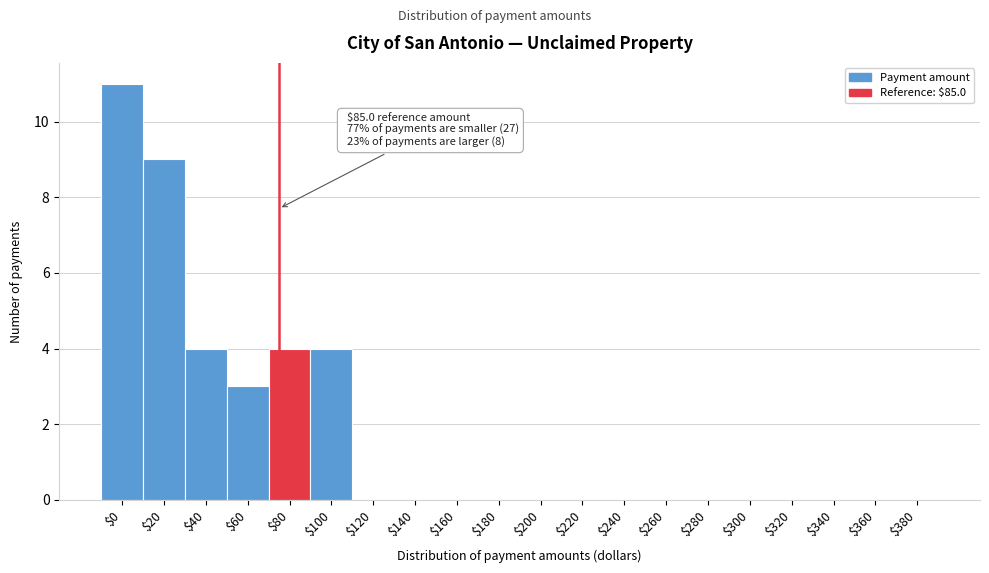

What is the greatest value displayed?

11